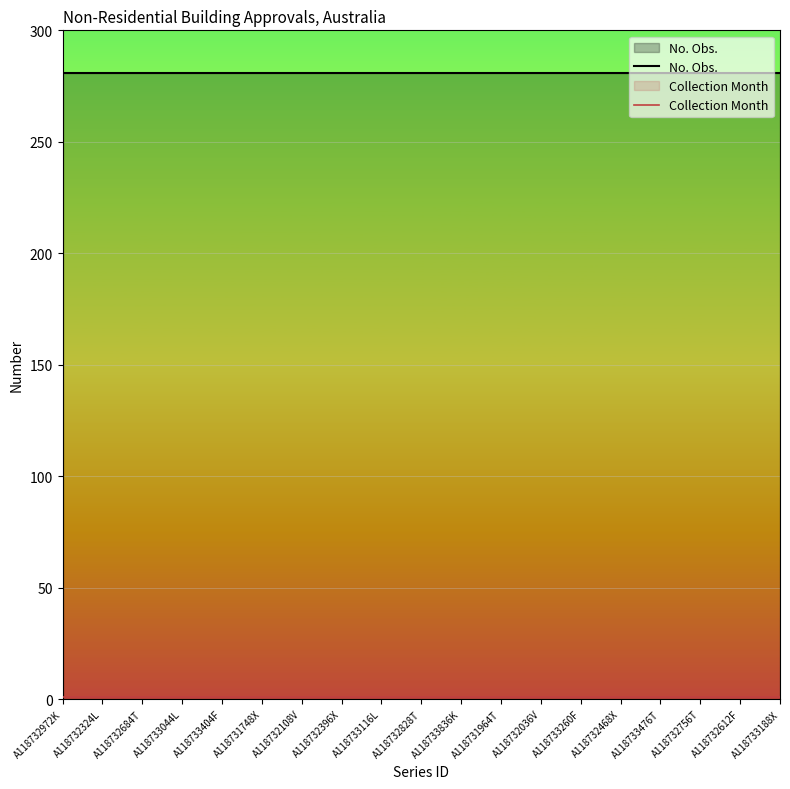

True or false: Collection Month and No. Obs. cross at least once.

False